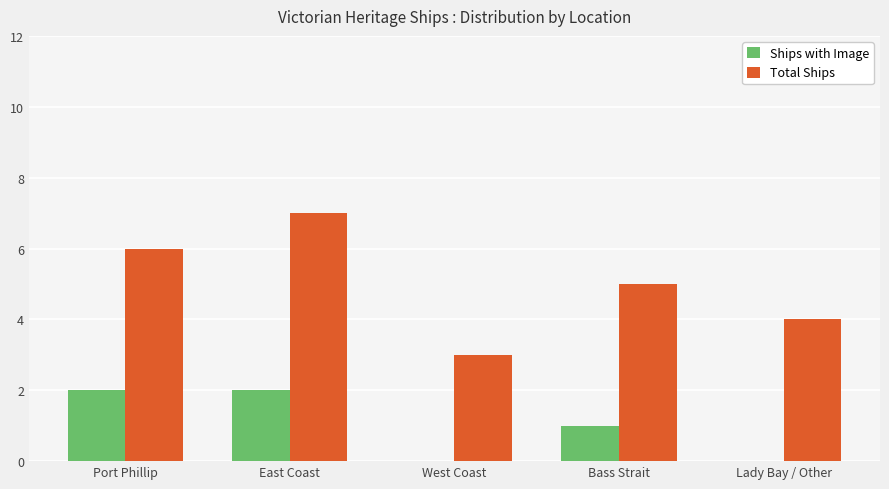

Reading left to right, what are all the values shown in this chart?

Ships with Image: 2	2	0	1	0
Total Ships: 6	7	3	5	4